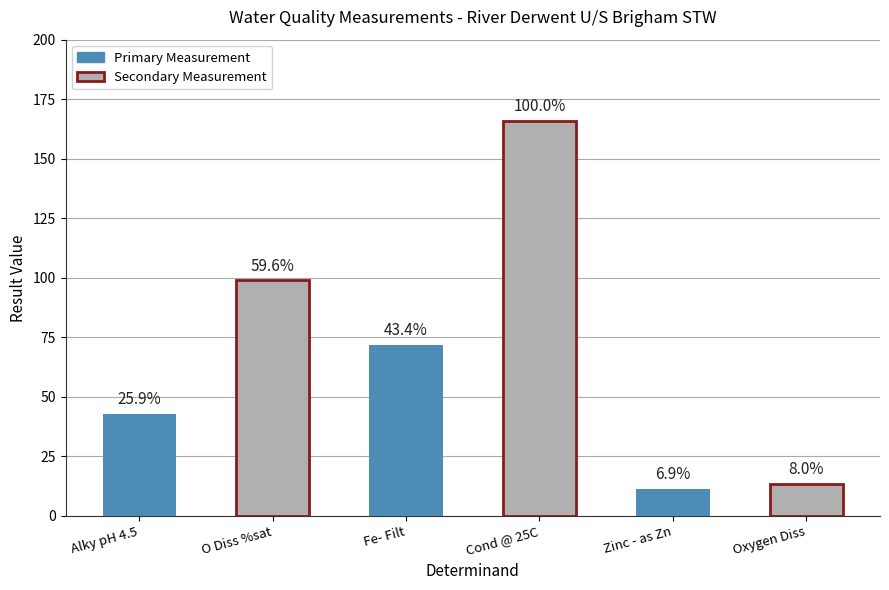

True or false: the data shows 24.9 at Fe- Filt.

False